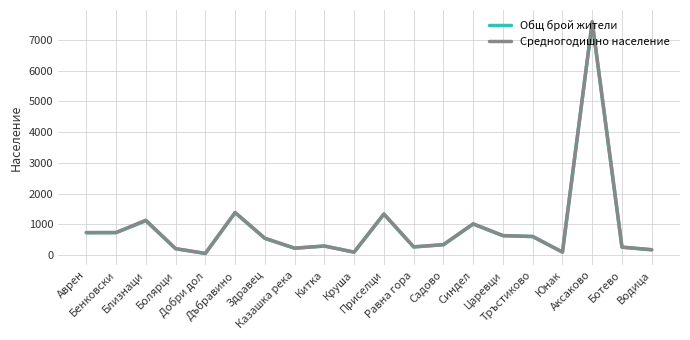

Is this an area chart (filled region under the line)?

No